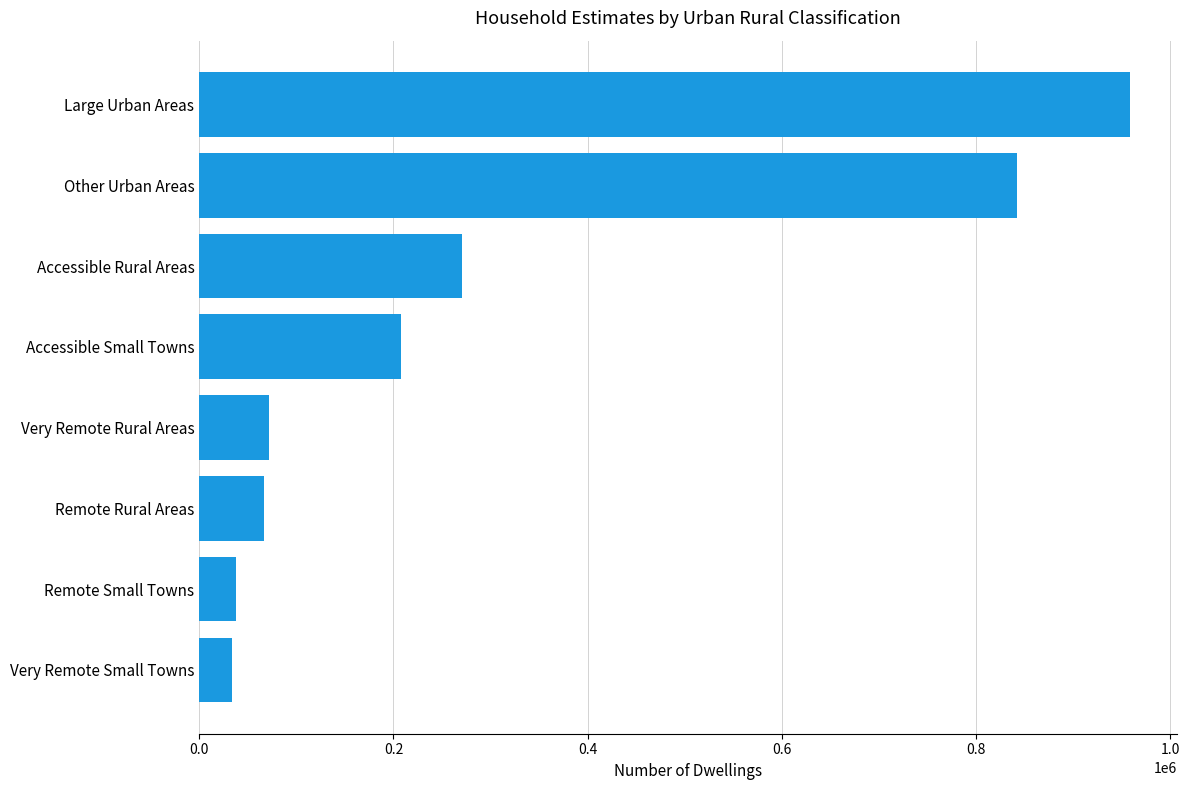

How many distinct data groups are displayed?

1